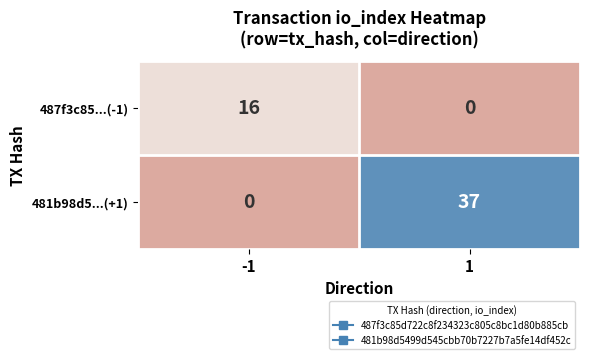

What is the sum of the 481b98d5...(+1) values at -1 and 1?

37